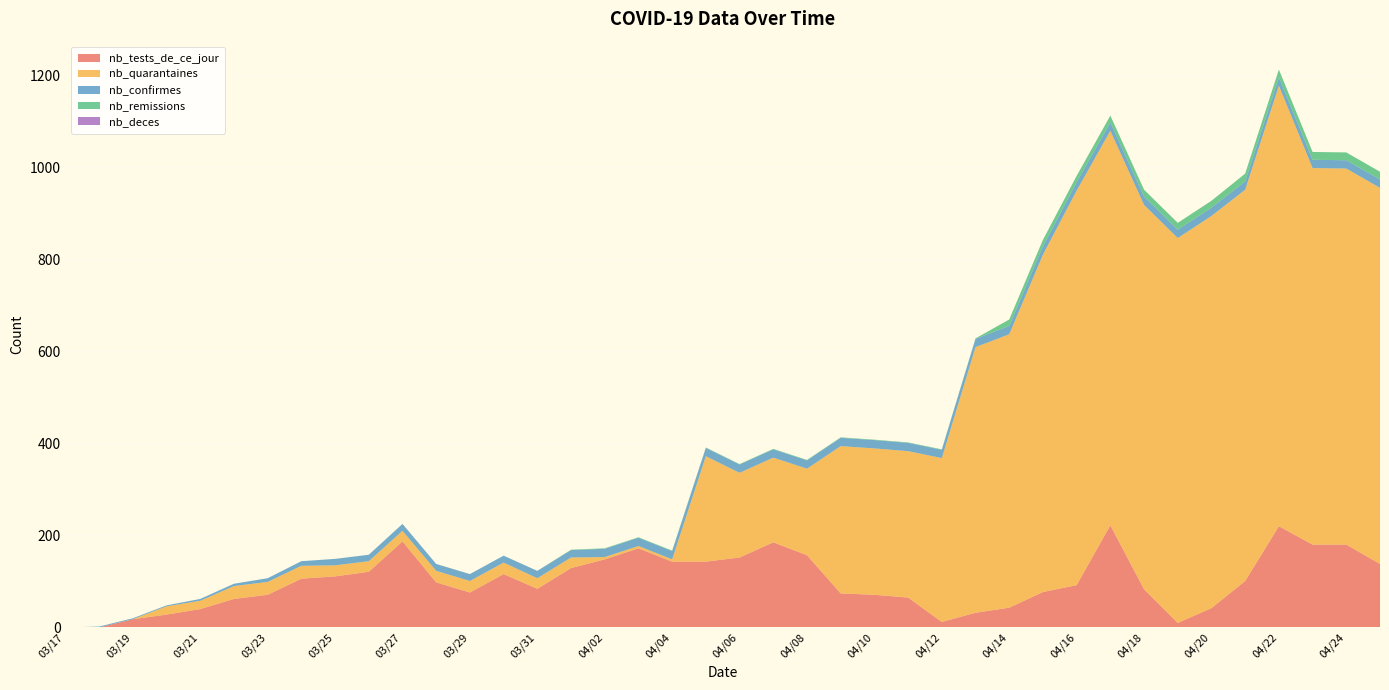

Reading left to right, transcribe all the data shown in this chart.

nb_tests_de_ce_jour: 0	0	18	28	40	62	71	106	111	121	187	98	76	116	84	129	148	172	143	143	152	185	157	74	71	65	12	32	43	77	92	222	83	10	42	101	220	180	180	138
nb_quarantaines: 0	0	0	18	18	28	28	28	24	23	23	25	25	25	23	23	5	5	5	229	184	184	188	320	318	318	356	577	594	733	857	857	835	836	852	850	957	818	817	817
nb_confirmes: 0	2	2	2	4	5	8	10	14	14	15	15	15	15	16	16	18	18	18	18	18	18	18	18	18	18	18	18	18	18	18	18	18	18	18	18	18	18	18	18
nb_remissions: 0	0	0	0	0	0	0	0	0	0	0	0	0	0	0	1	1	1	1	1	1	1	1	1	1	1	1	1	14	14	14	15	15	15	15	17	17	17	17	17
nb_deces: 0	0	0	0	0	0	0	0	0	0	0	0	0	0	0	0	0	0	0	0	0	0	0	0	0	0	0	0	0	0	0	0	0	0	0	0	0	0	0	0